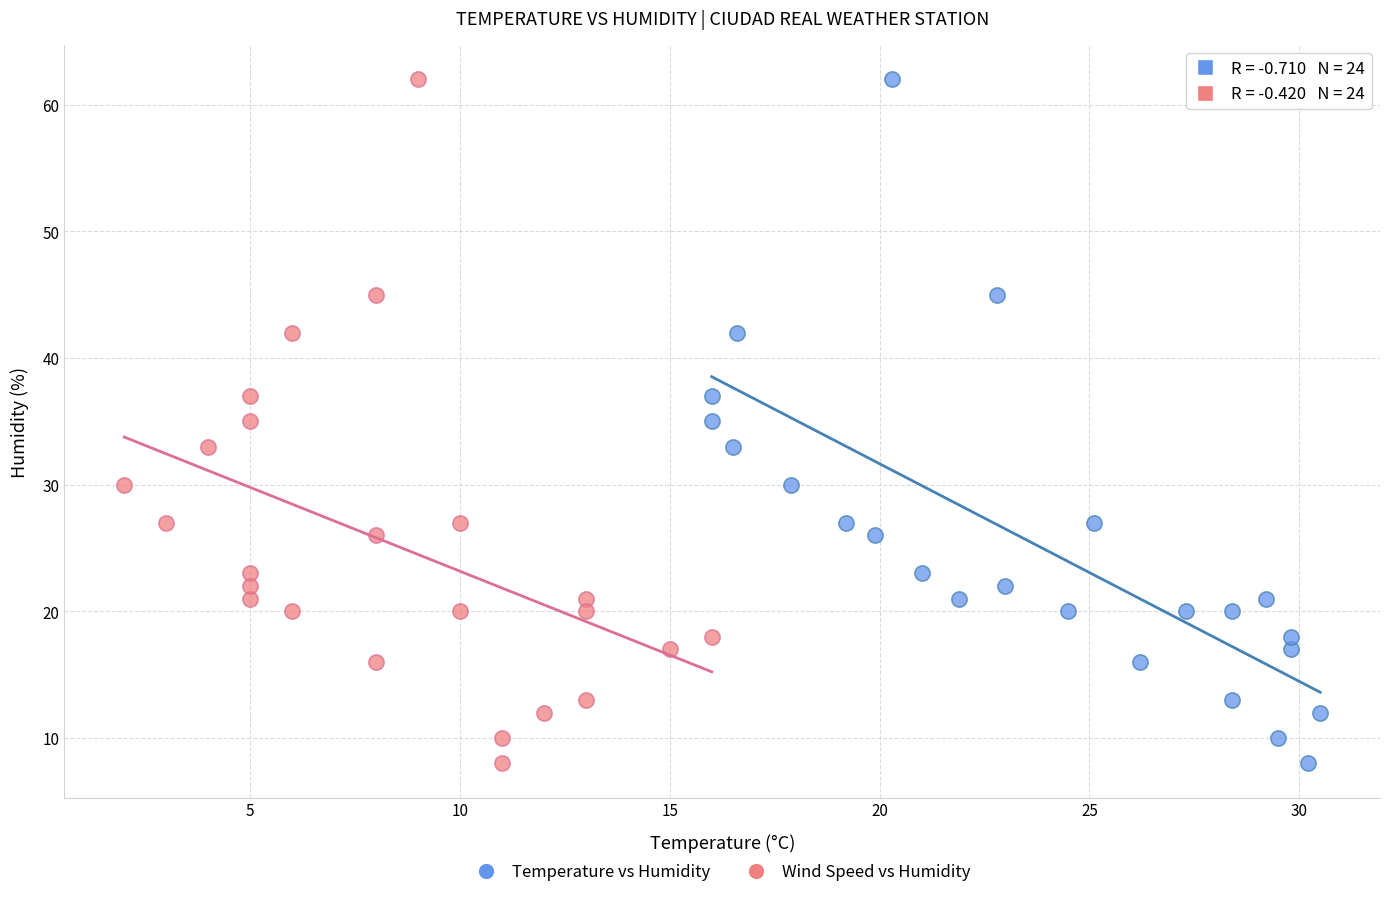

What are all the series names shown in the legend?

Temperature vs Humidity, Wind Speed vs Humidity